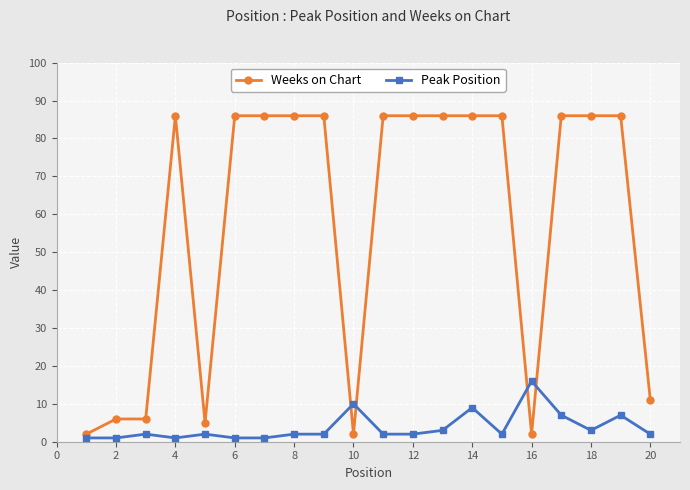

What is the greatest value displayed?

86